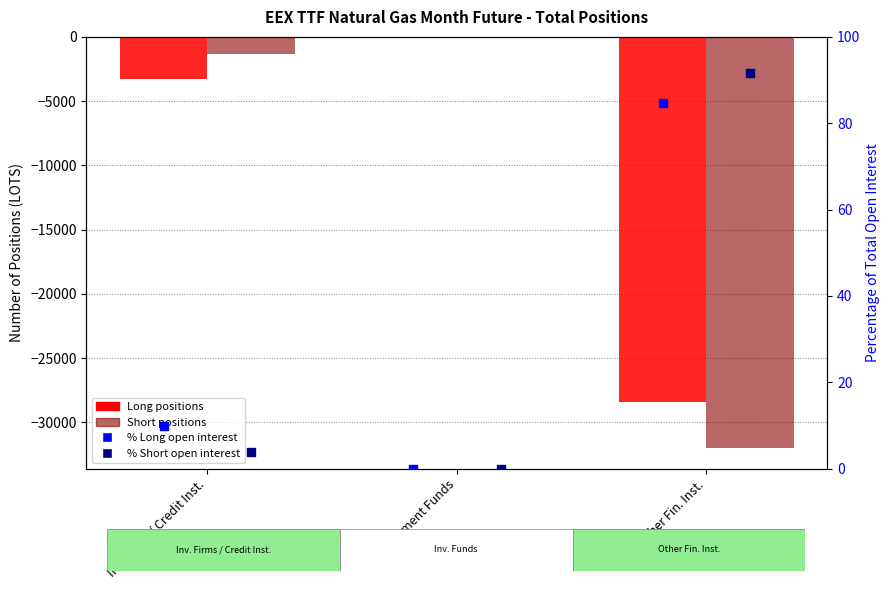

At how many categories does at least one series exceed -2613?

3